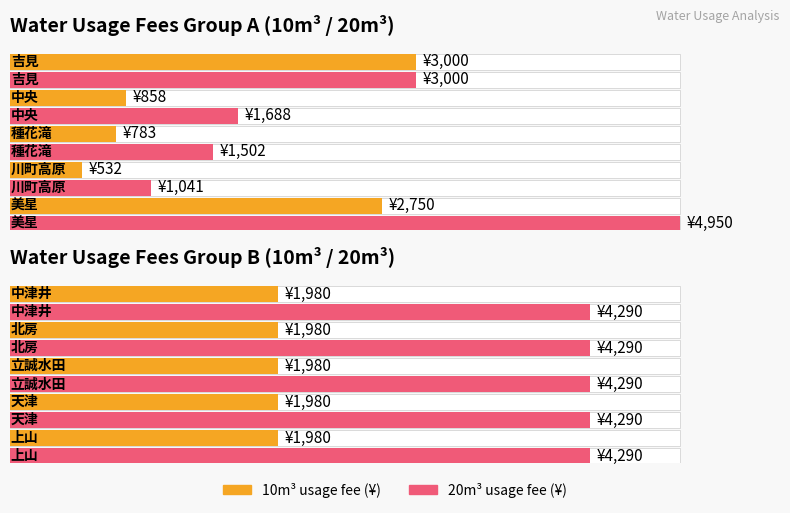

What is the approximate value of 20m3_usage at 中津井?

4290